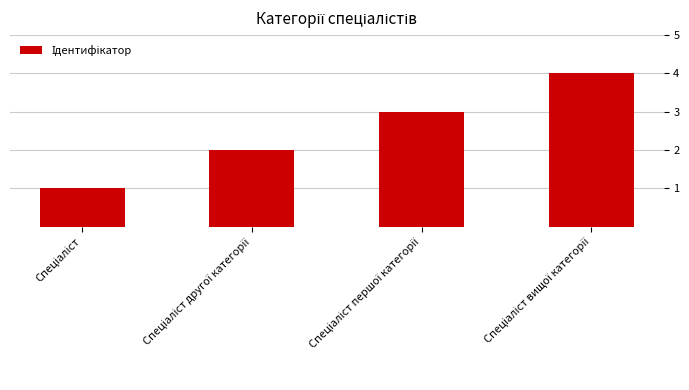

What is the difference between the second highest and second lowest values?

1